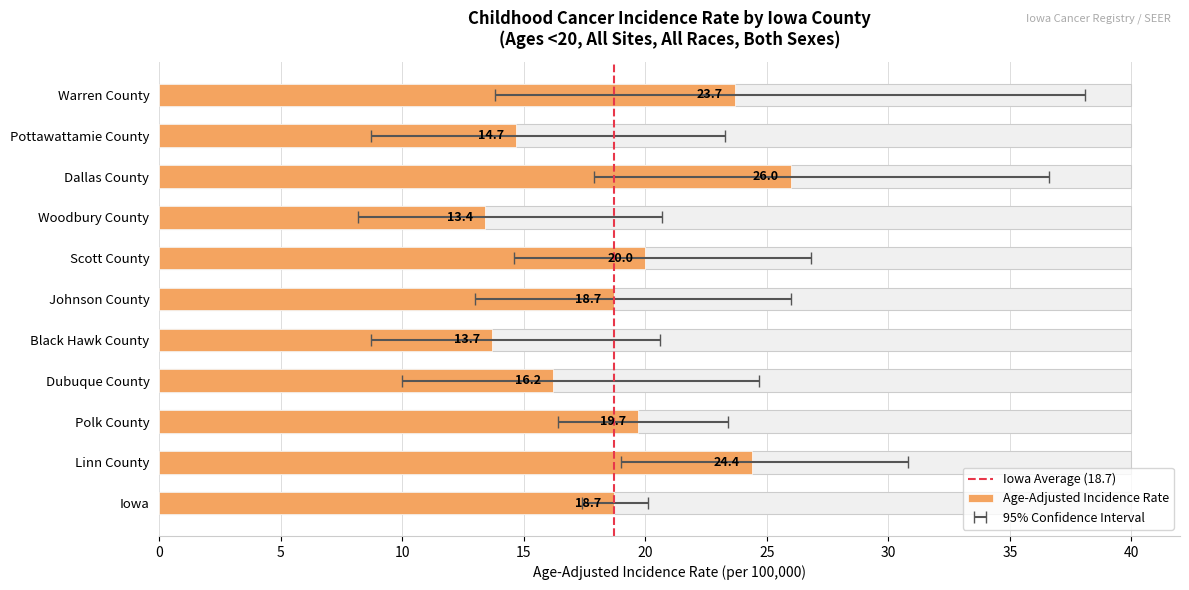

Rank the series by their maximum value, from highest to lowest.

Upper 95% CI, Age-Adjusted Incidence Rate, Lower 95% CI